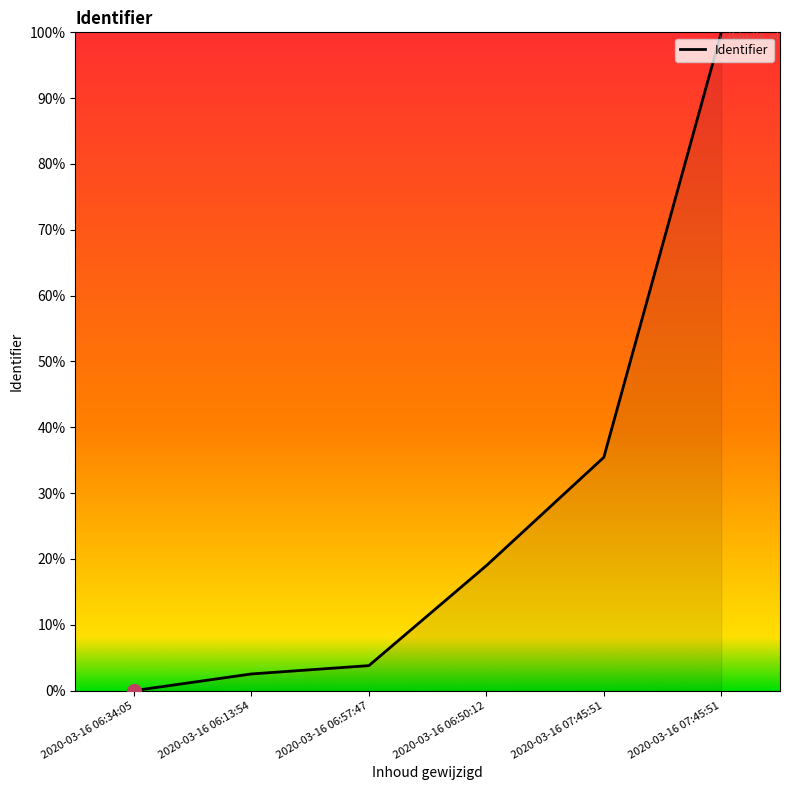

Which category has the highest value across all series?

2020-03-16 07:45:51